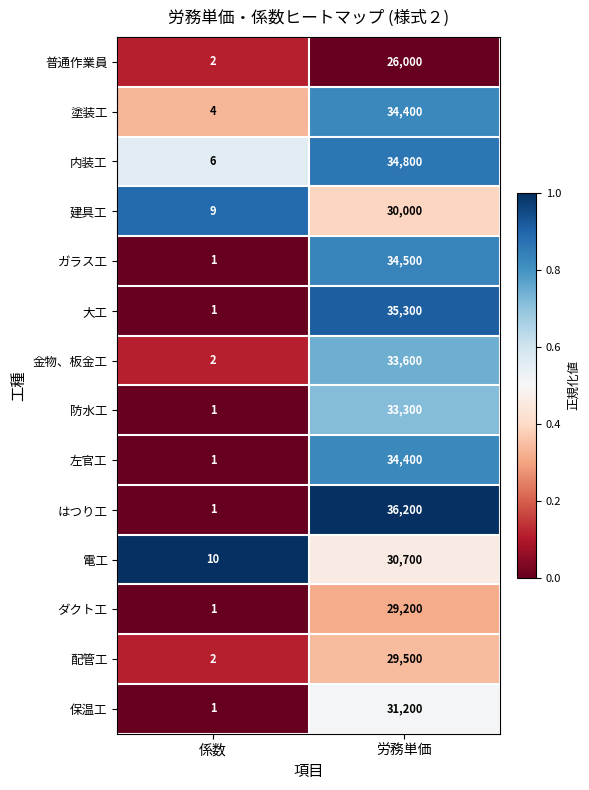

At which category is the sum across all series the highest?

労務単価